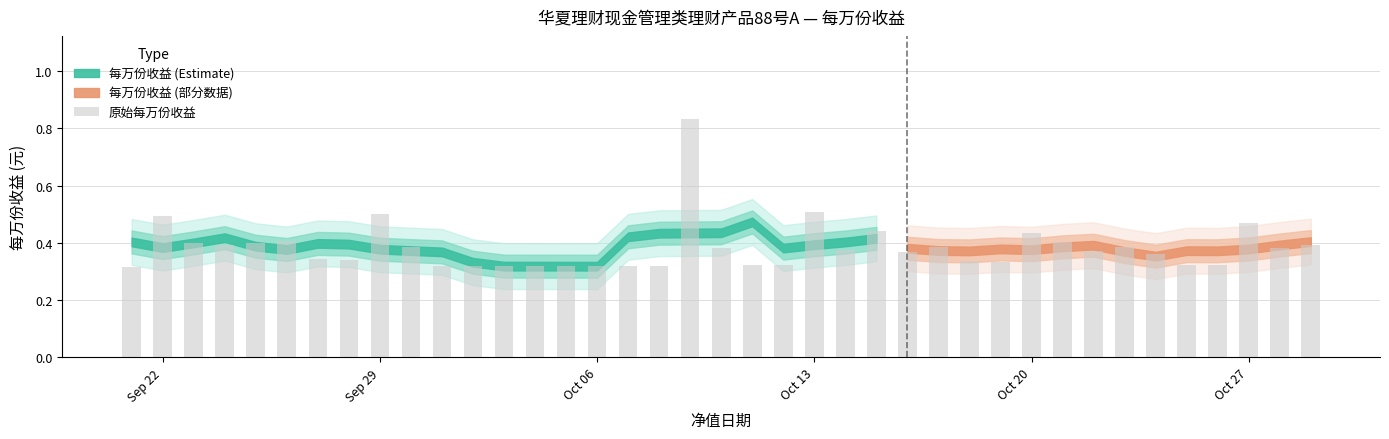

Count the values in the range 0 to 1.

39